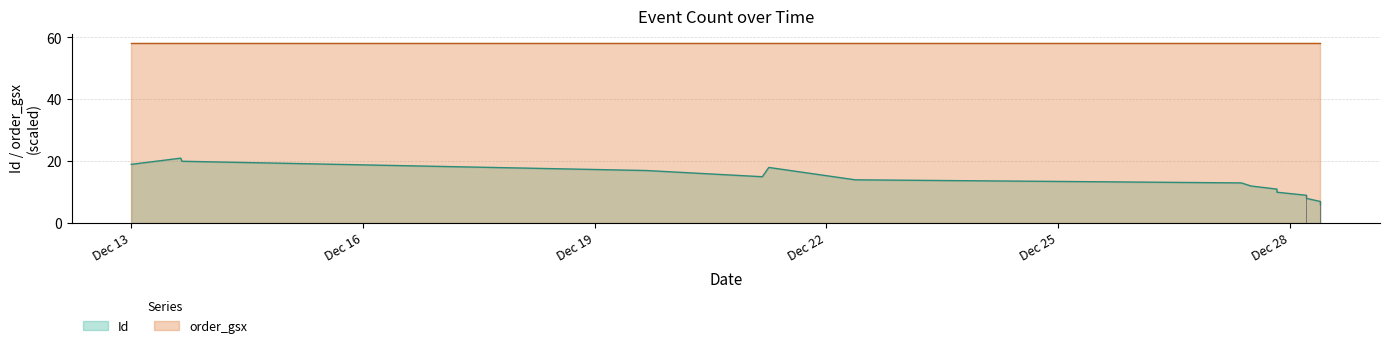

Between 2024-12-22 09:00:00 and 2024-12-27 09:00:00, which is larger?

2024-12-22 09:00:00